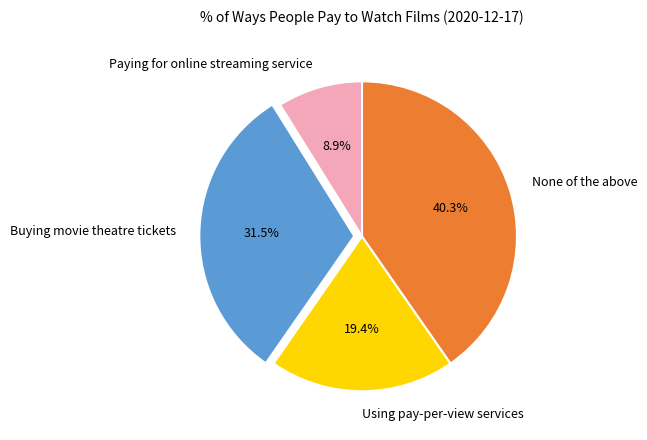

Is there any slice that represents more than half of the pie?

No